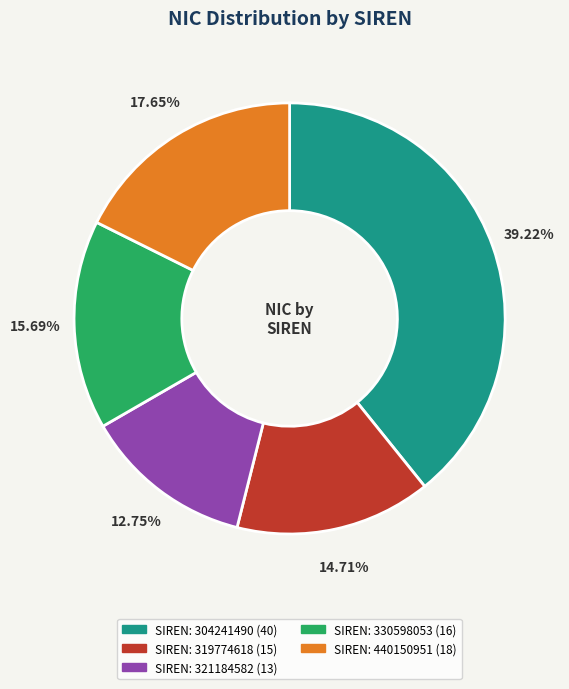

How many segments does this pie chart have?

5